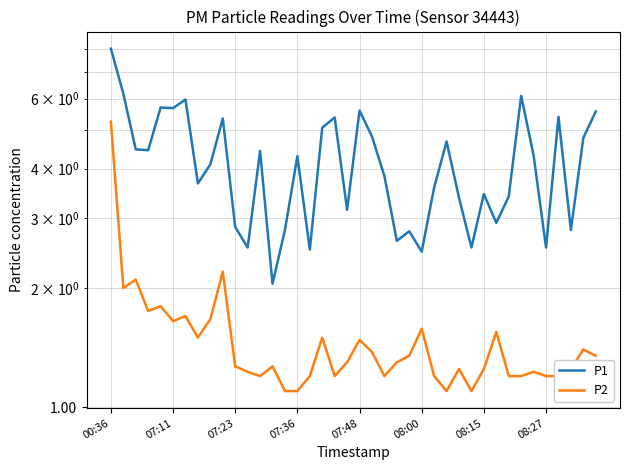

Which has a higher value, 23 or 33?

33